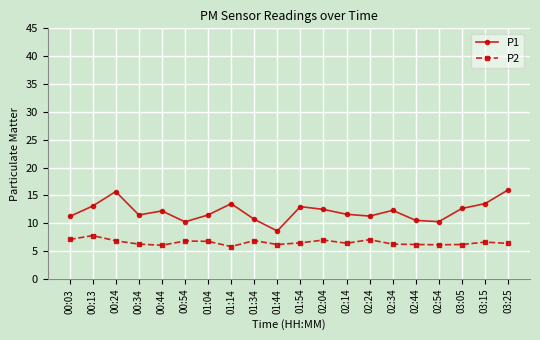

List the series in order of their peak value, lowest first.

P2, P1